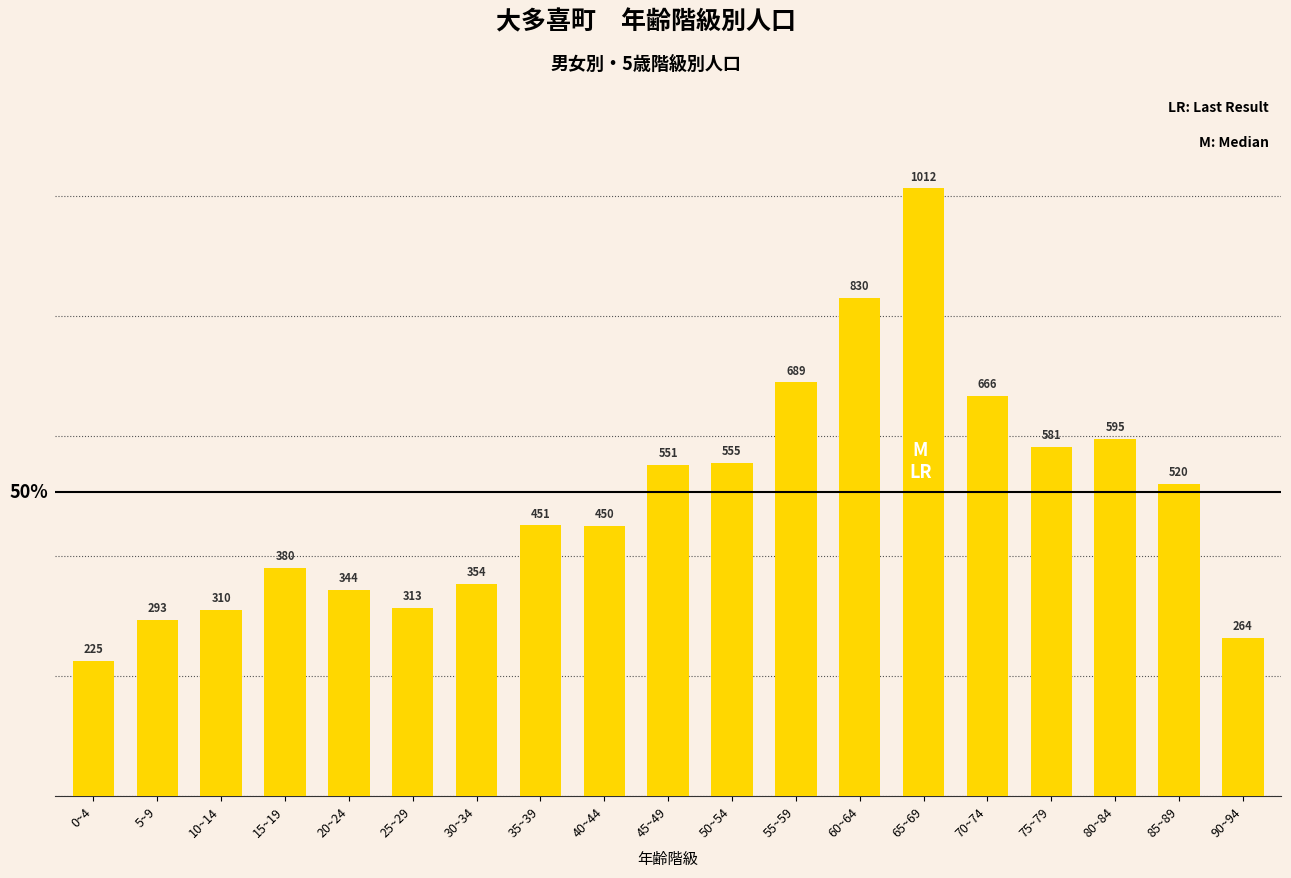

What position from the left is 15~19?

4